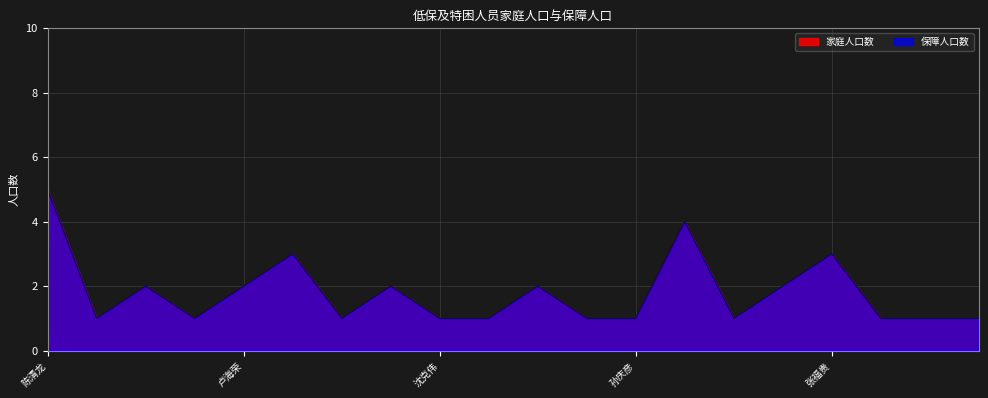

True or false: 保障人口数 and 家庭人口数 cross at least once.

False